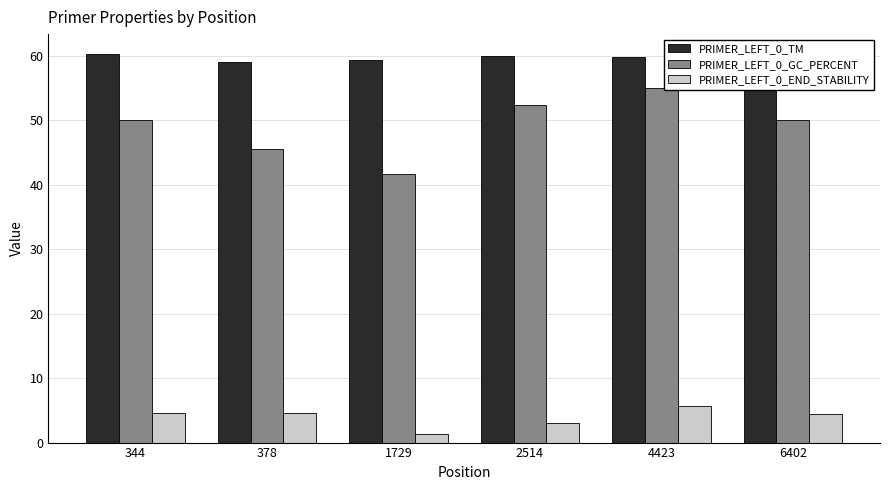

Rank the series by their average value, from highest to lowest.

PRIMER_LEFT_0_TM, PRIMER_LEFT_0_GC_PERCENT, PRIMER_LEFT_0_END_STABILITY